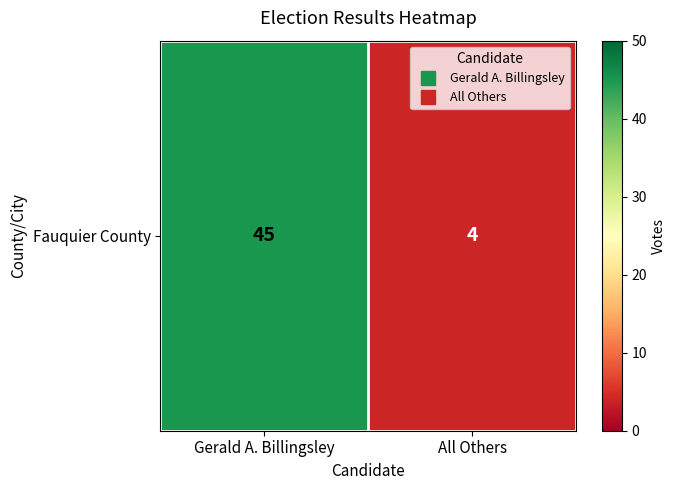

How many data points does each series have?

2